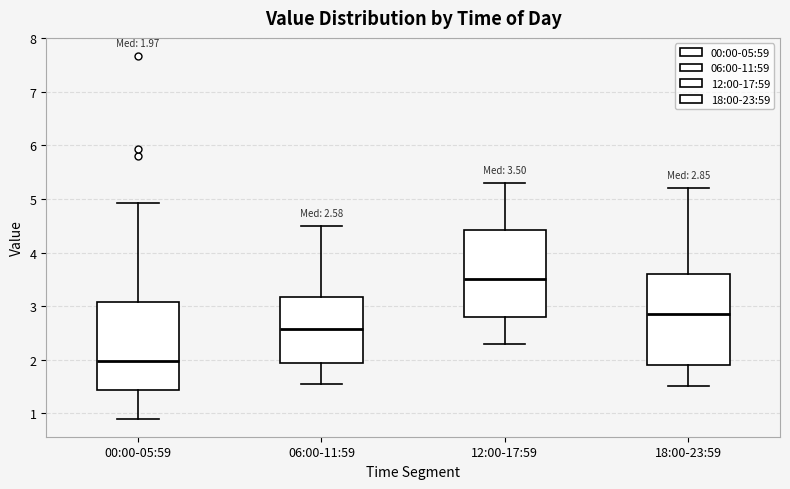

Which box has the highest median line?

12:00-17:59